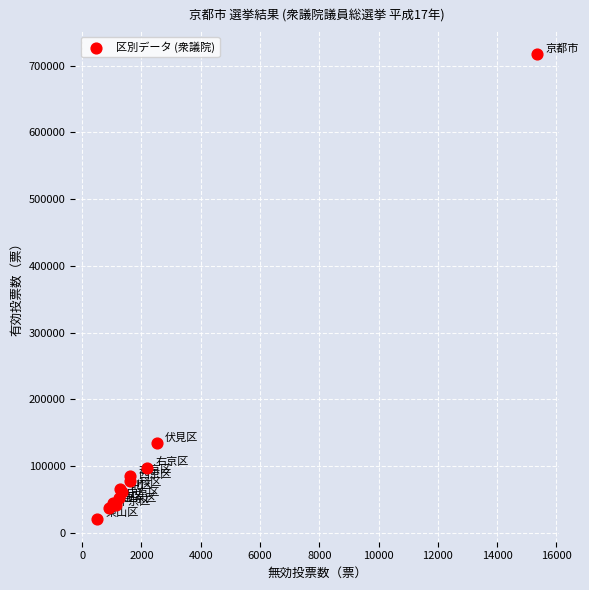

What Y value in the scatter plot is closest to 369200?

133933